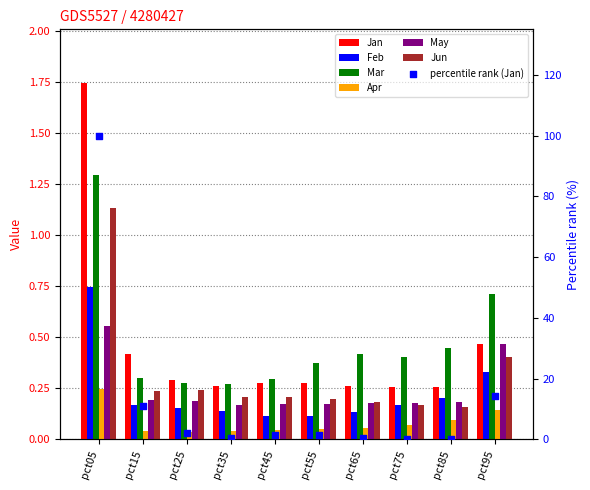

At which category is the sum across all series the highest?

pct05